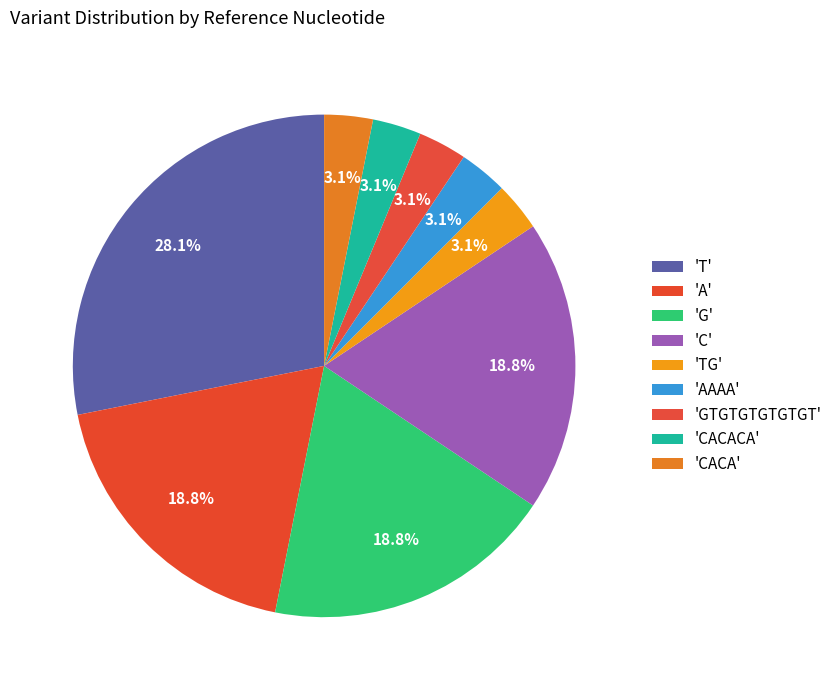

Is there a majority slice in this chart?

No